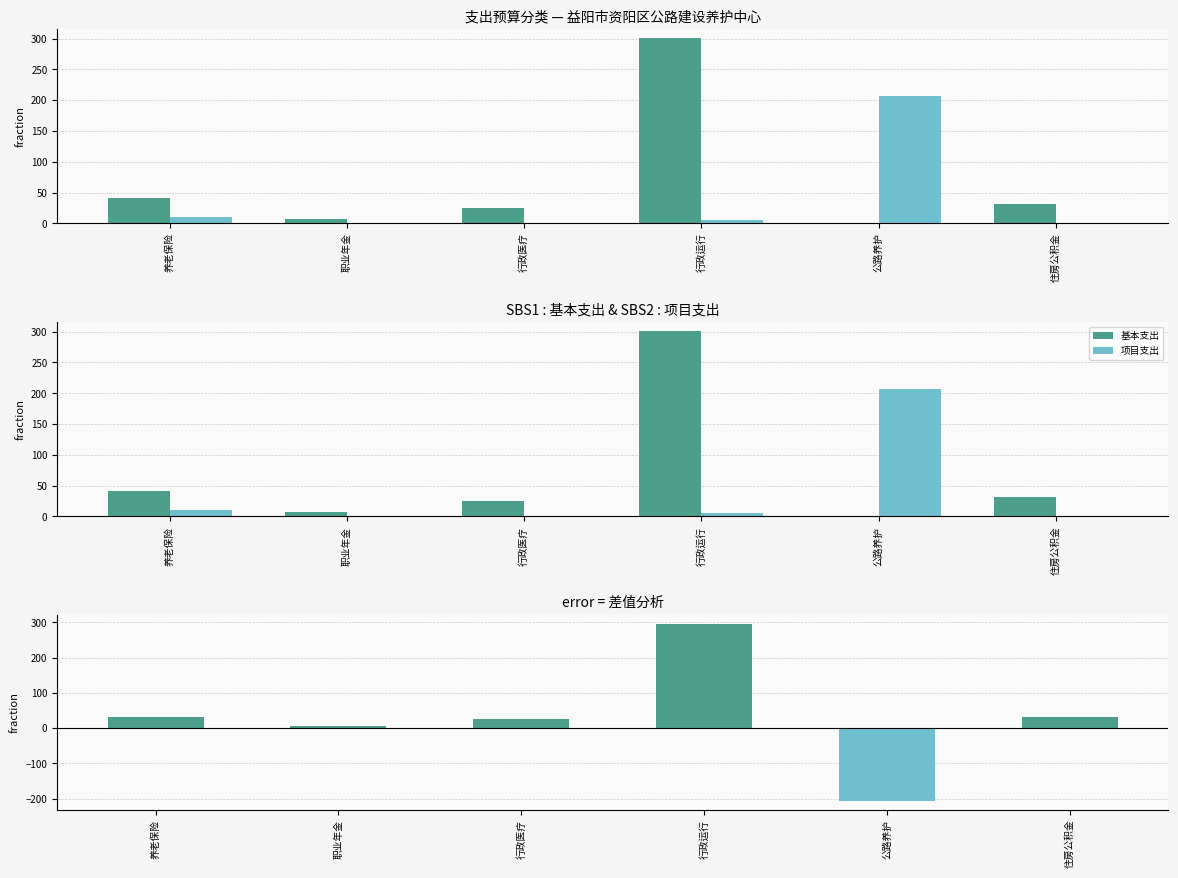

What is the total value across all series at 住房公积金?

61.9